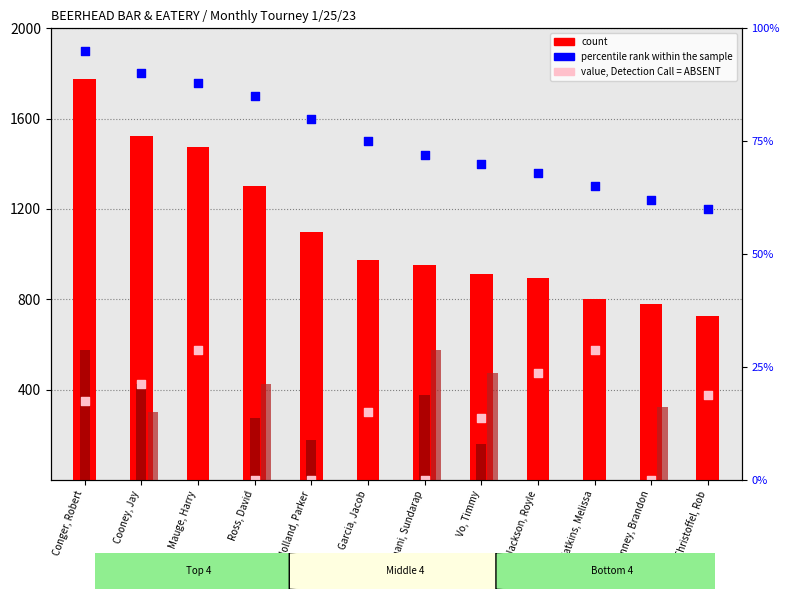

Which series has the largest Y range (max minus min)?

count